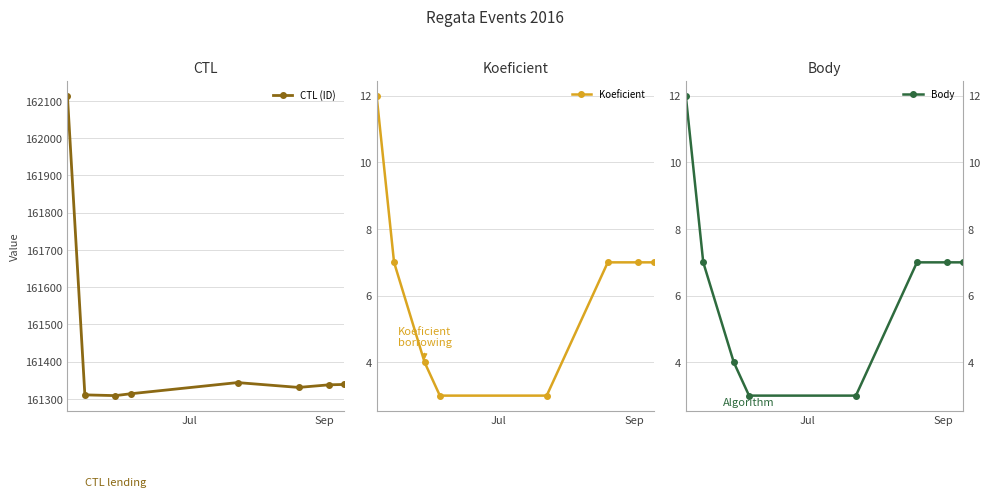

How many data points in CTL (ID) are less than 161338?

4